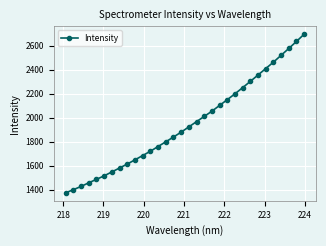

True or false: the data has more than 1 interior local peaks.

False